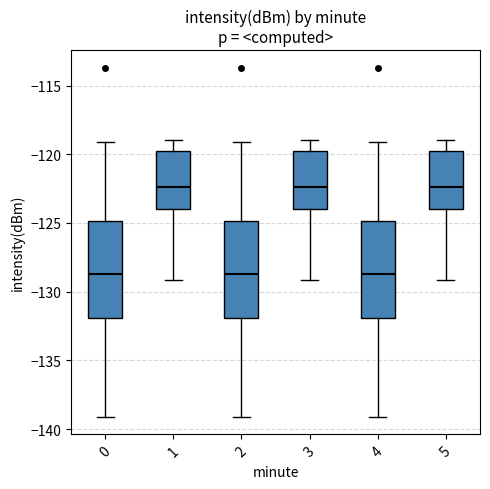

Where is the lower edge of the box at x = 0 on the y-axis? The values are not printed on the chart, so give them approximately, as read against the axis.

-132.0